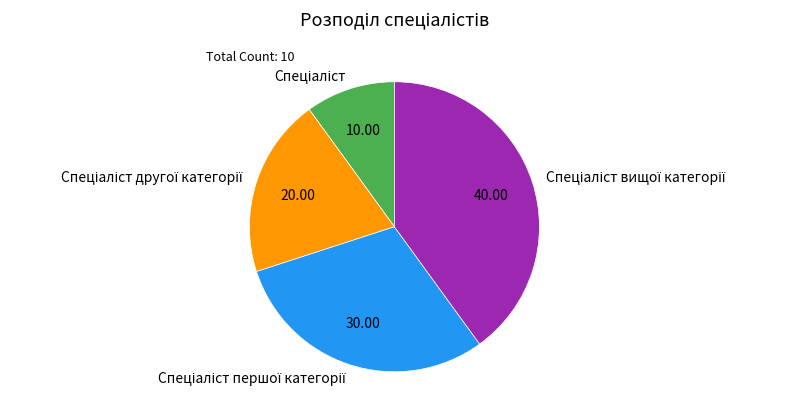

Does any single category account for the majority?

No